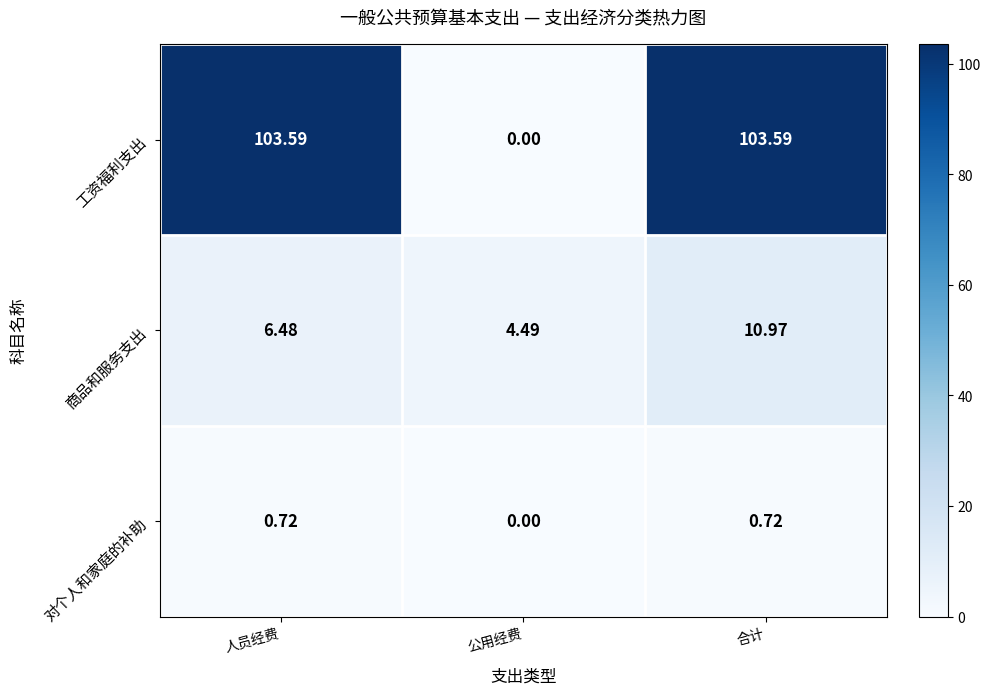

Where is 工资福利支出 nearest to the value 51?

公用经费